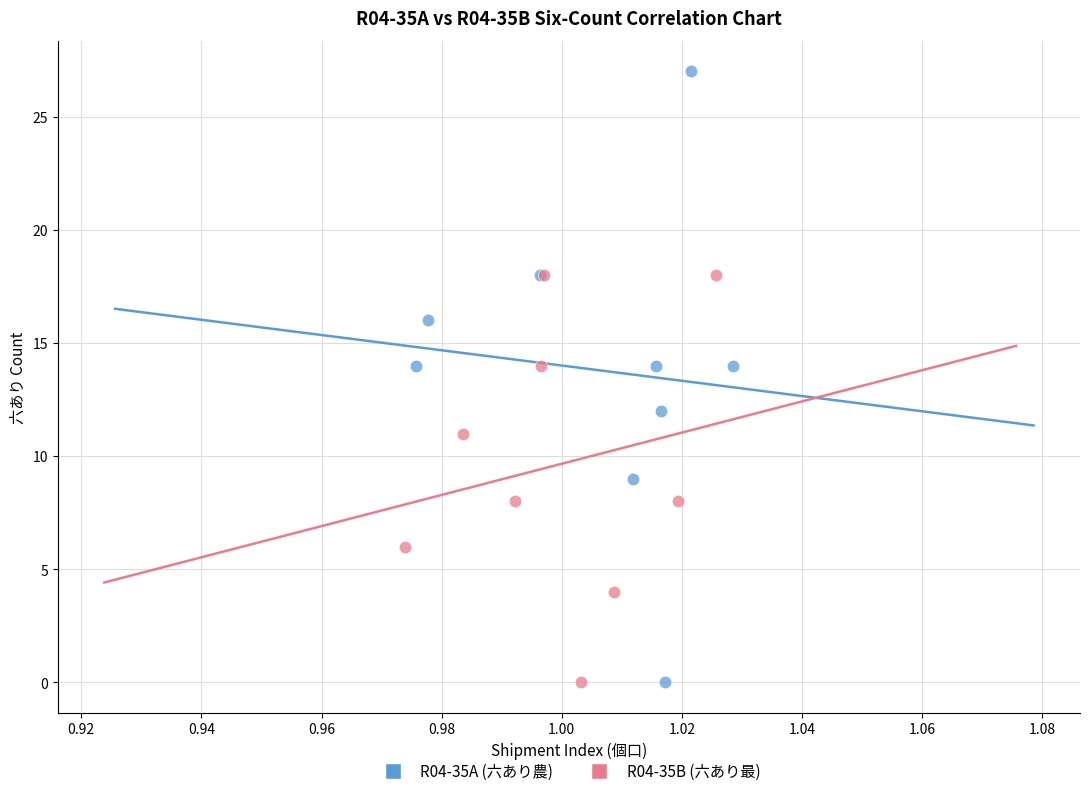

Which series contains the highest Y value?

R04-35A (六あり農)